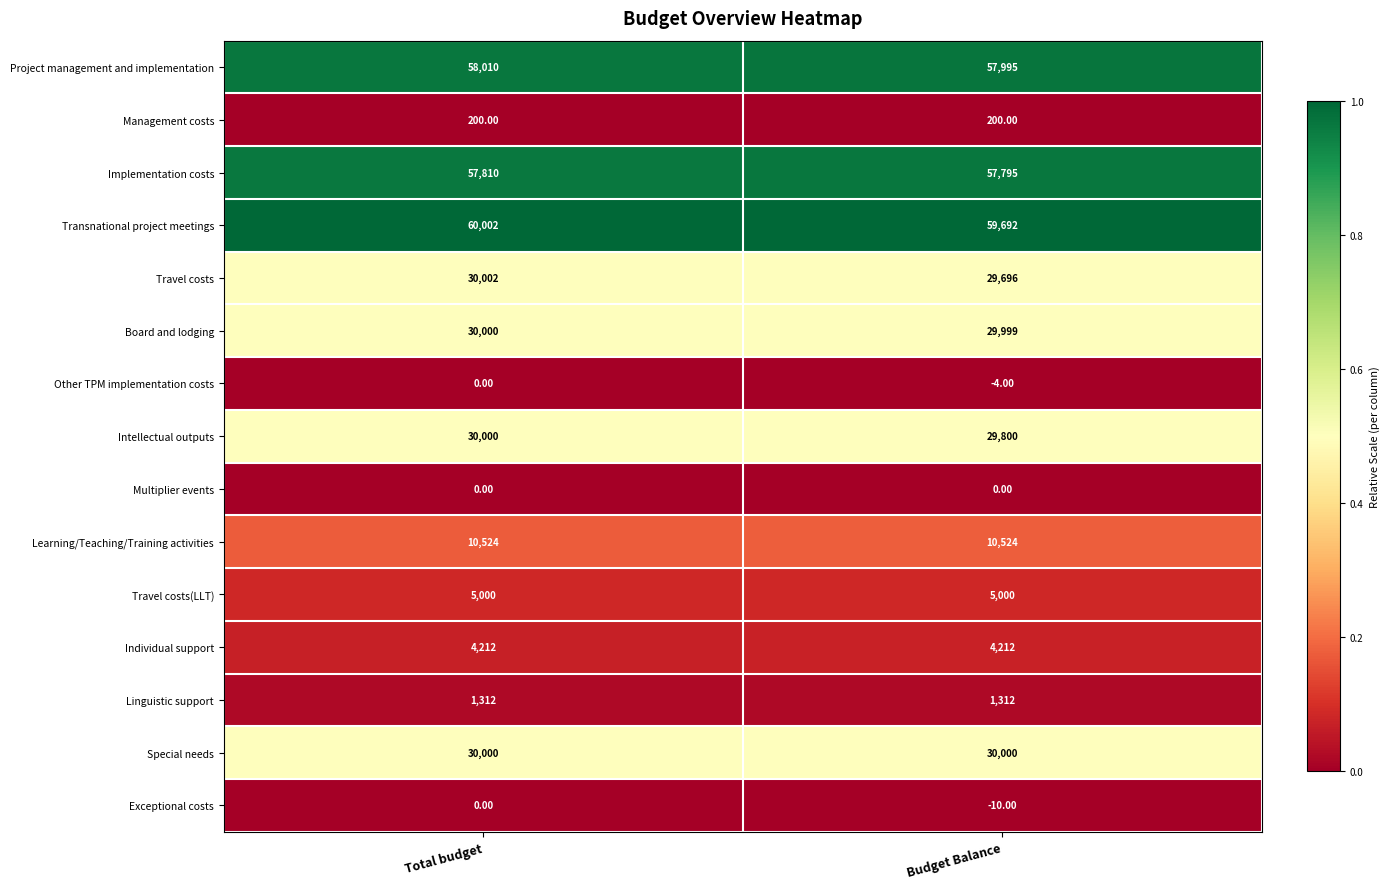

Which label corresponds to the largest value in the chart?

Total budget